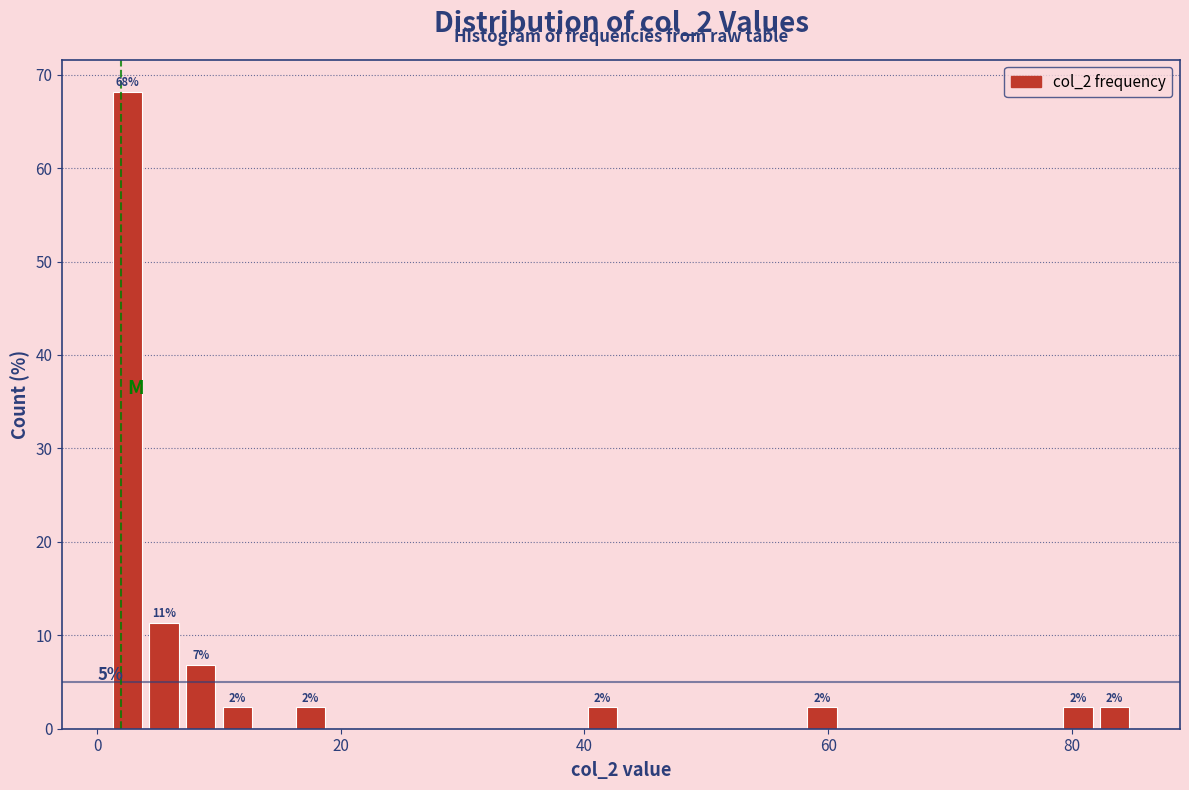

Read against the x-axis, roughly where is the centre of the tallest bar?

2